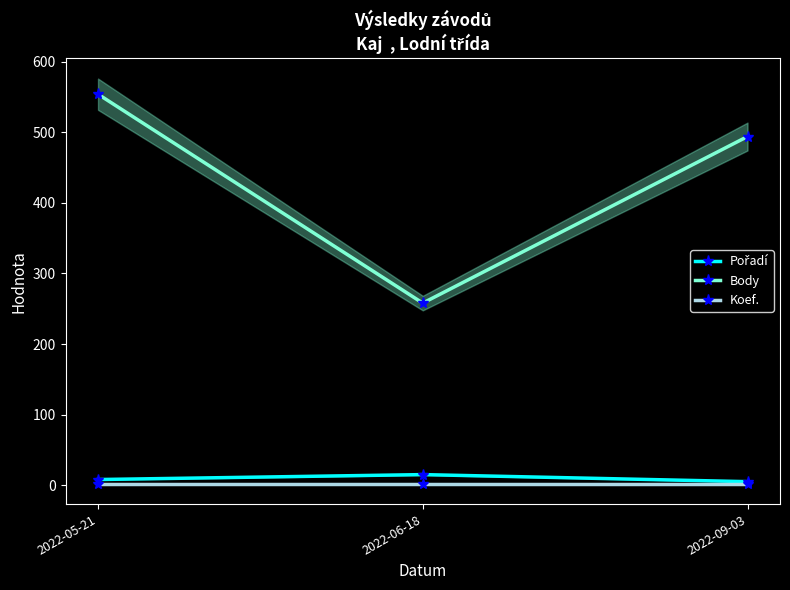

What is the total value across all series at 2022-05-21?

564